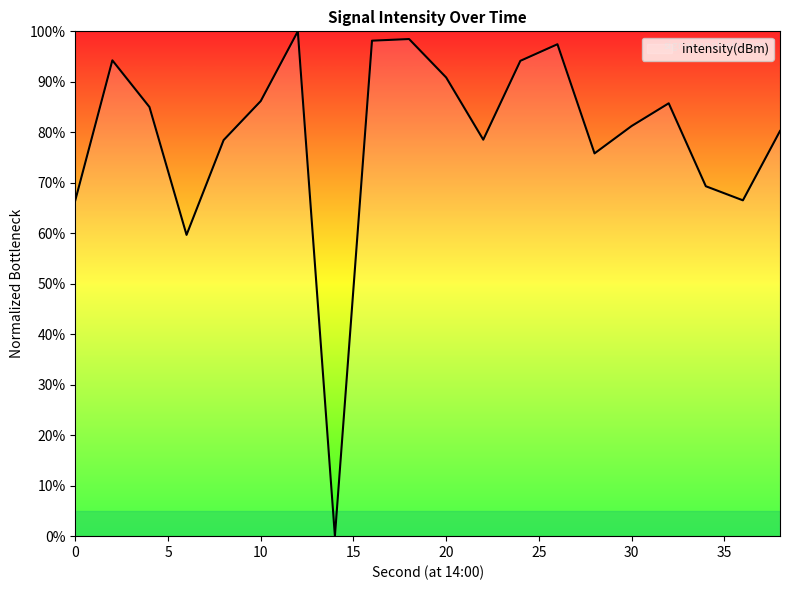

What is the greatest value displayed?

100.0